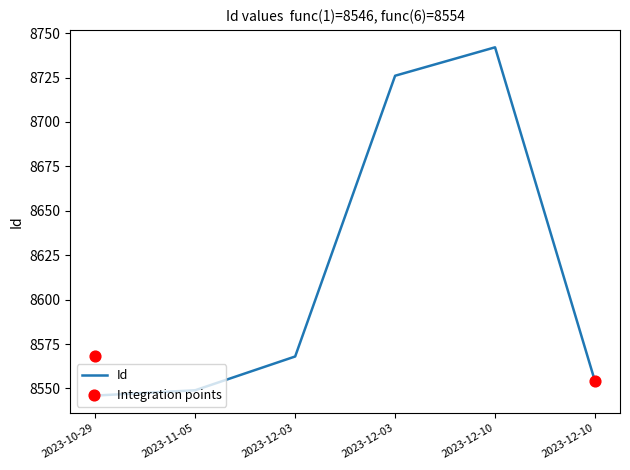

Between 2023-12-03 and 2023-12-10, which is larger?

2023-12-03